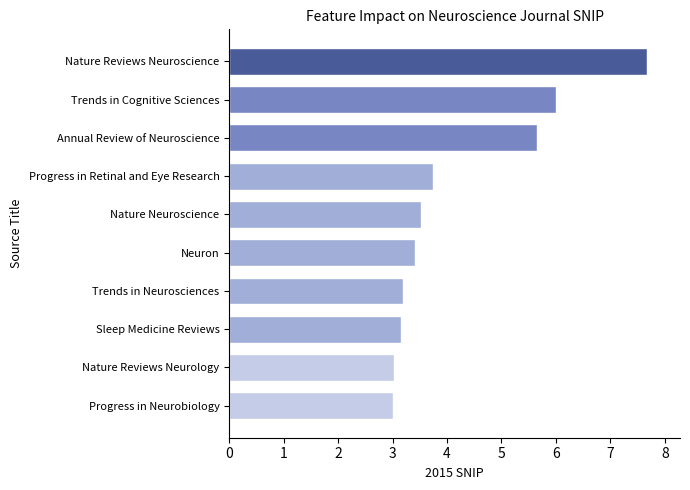

How many distinct data groups are displayed?

1